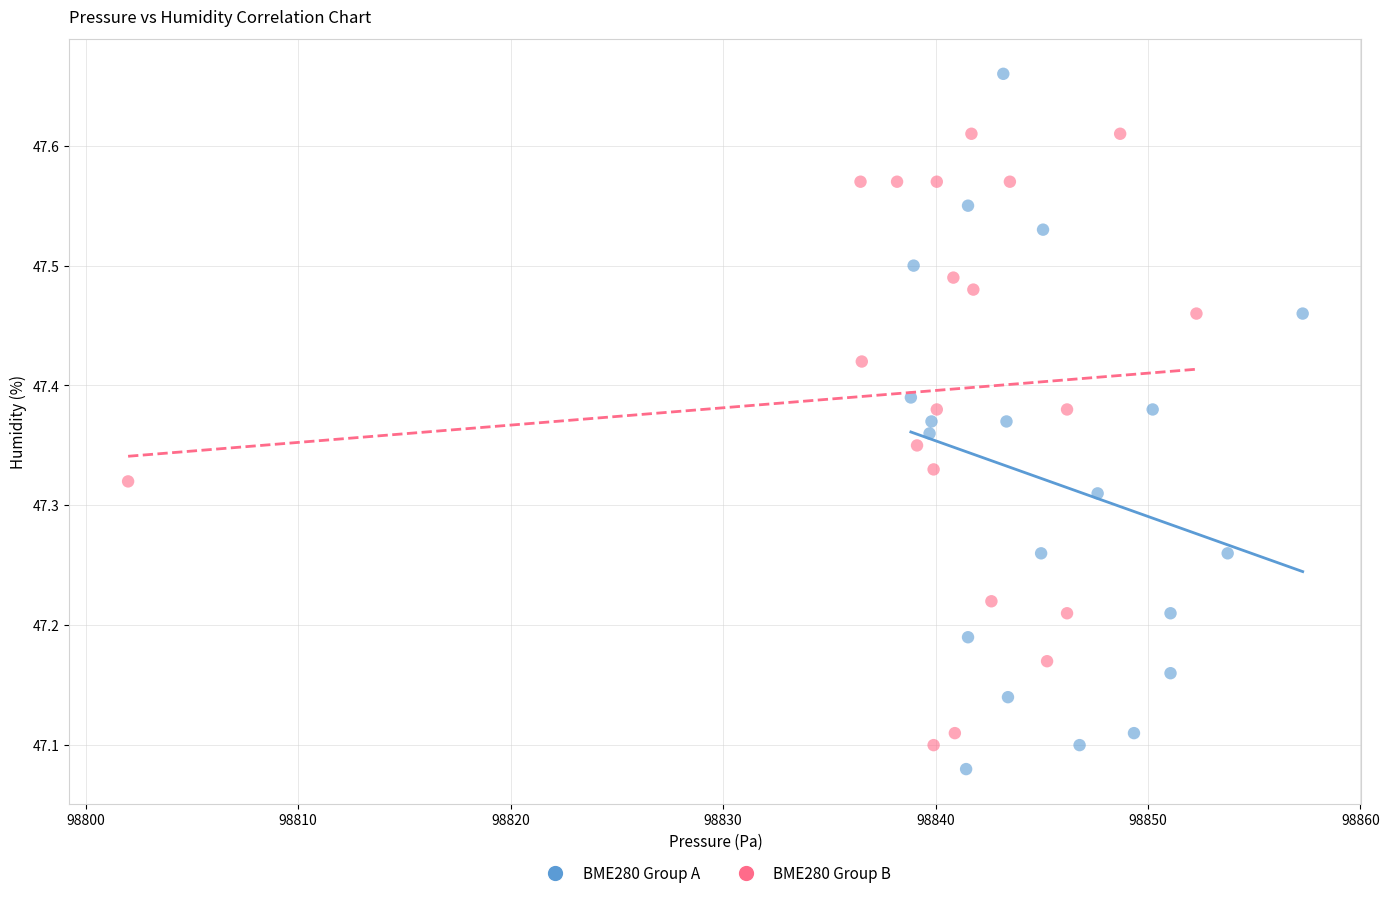

Which series has the largest Y range (max minus min)?

BME280 Group A